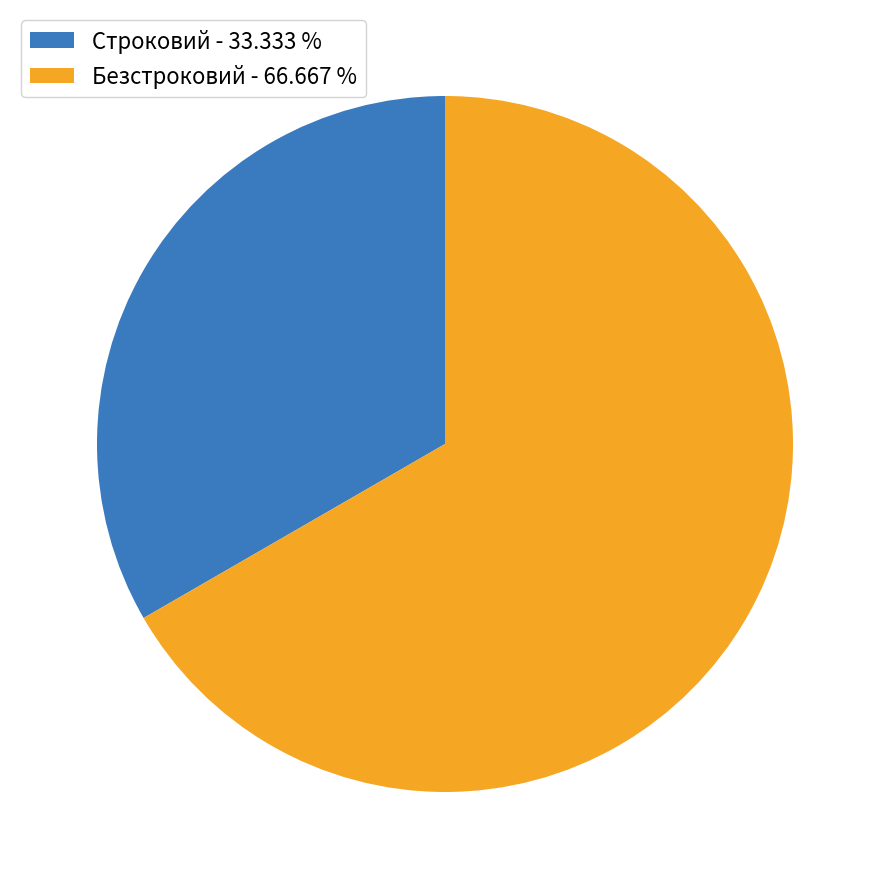

Which slice is the smallest?

Строковий